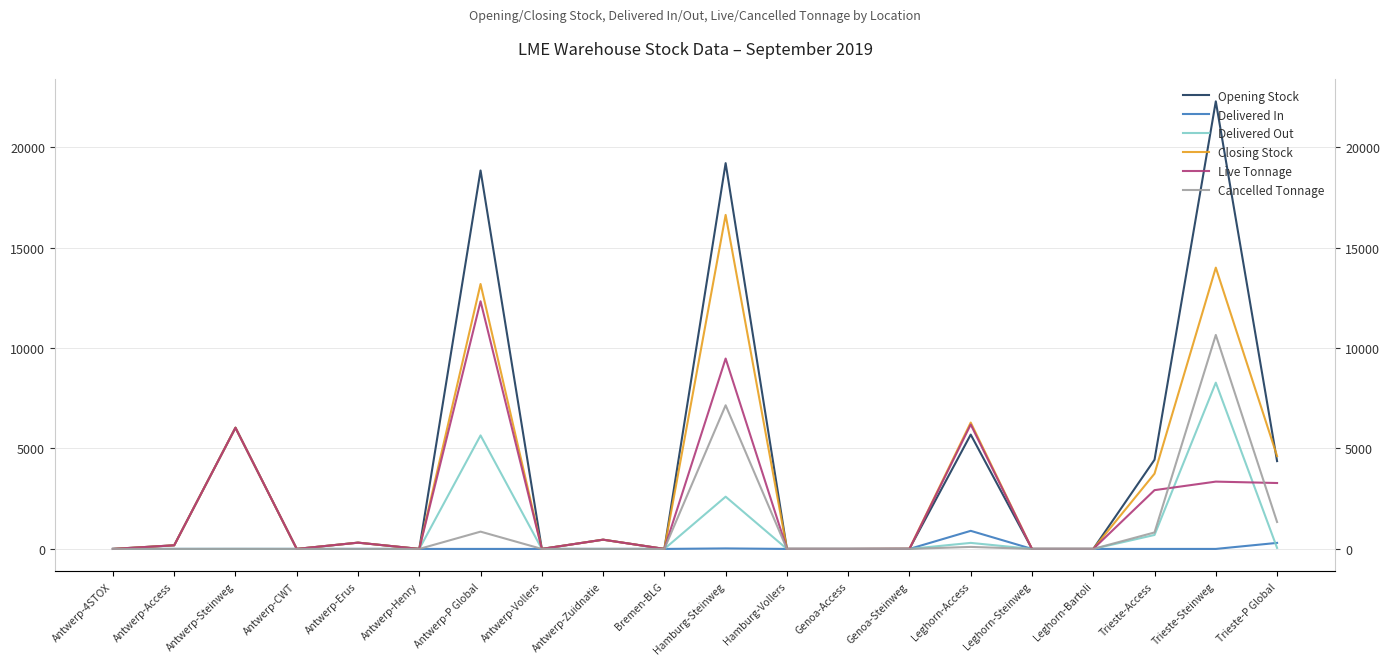

What is the value of the Cancelled Tonnage point at the 15th from the left?

100